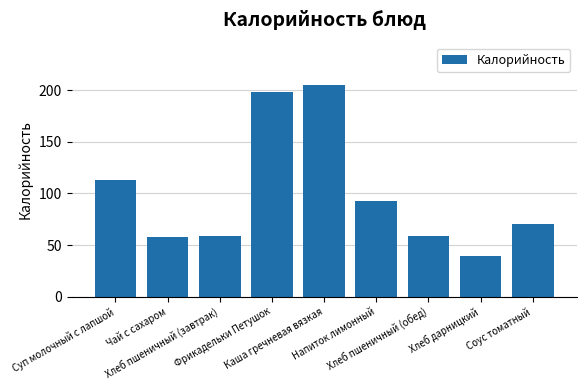

How many bars are there in total?

9